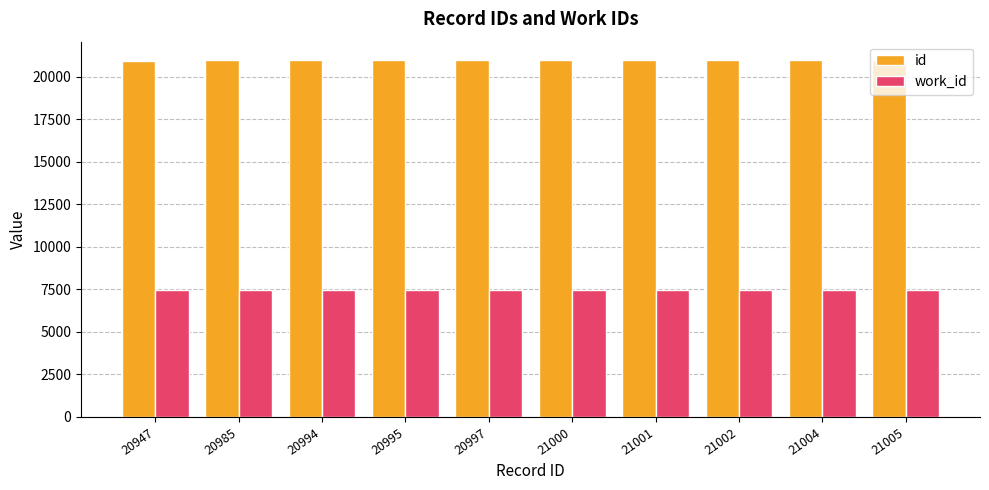

What are all the series names shown in the legend?

id, work_id